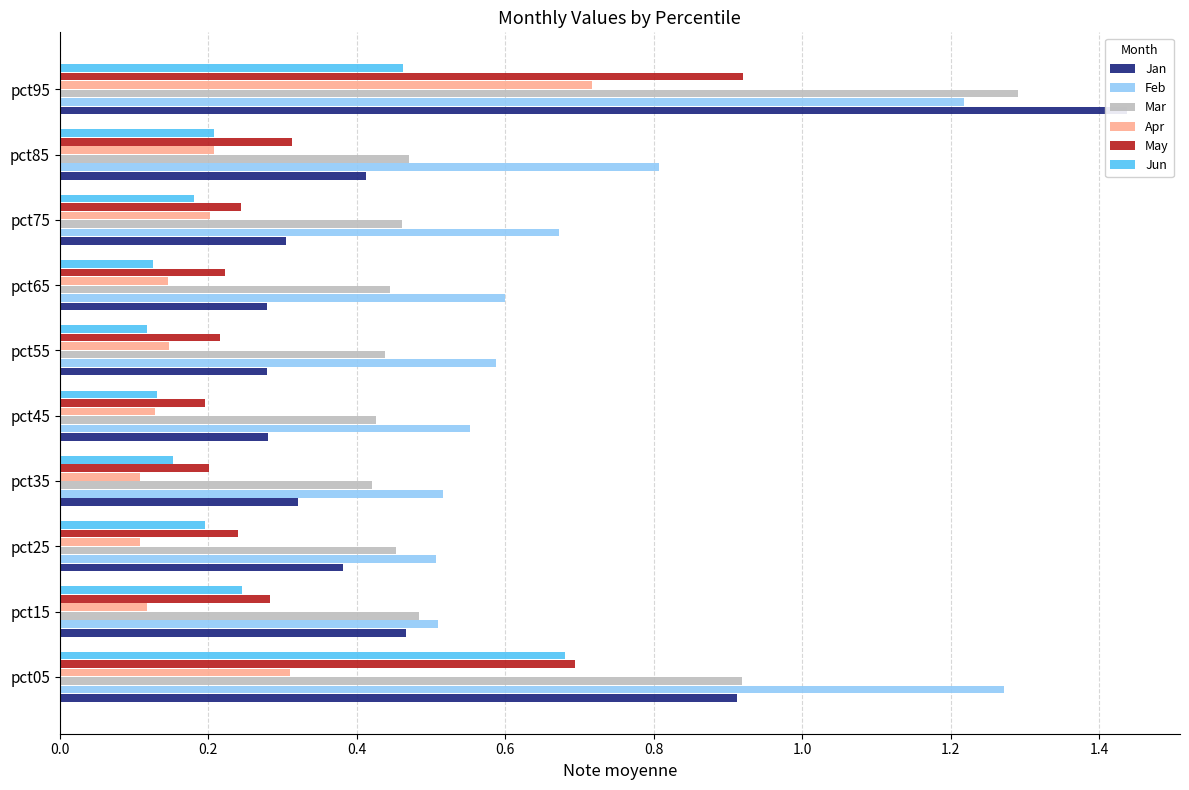

Which series has the largest total across all categories?

Feb